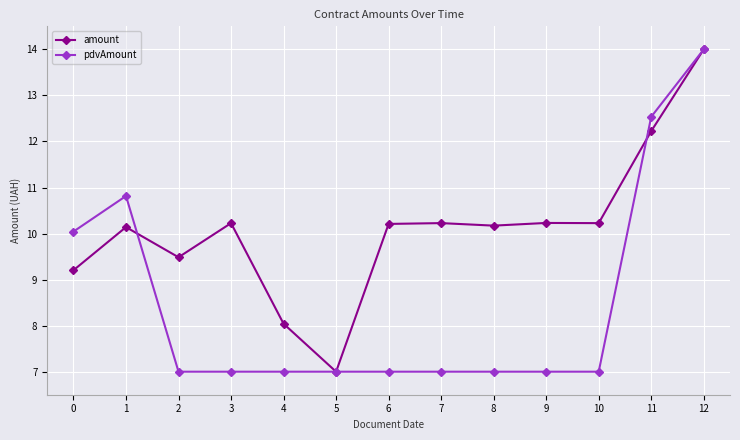

Which series changed the most between 1 and 10?

pdvAmount